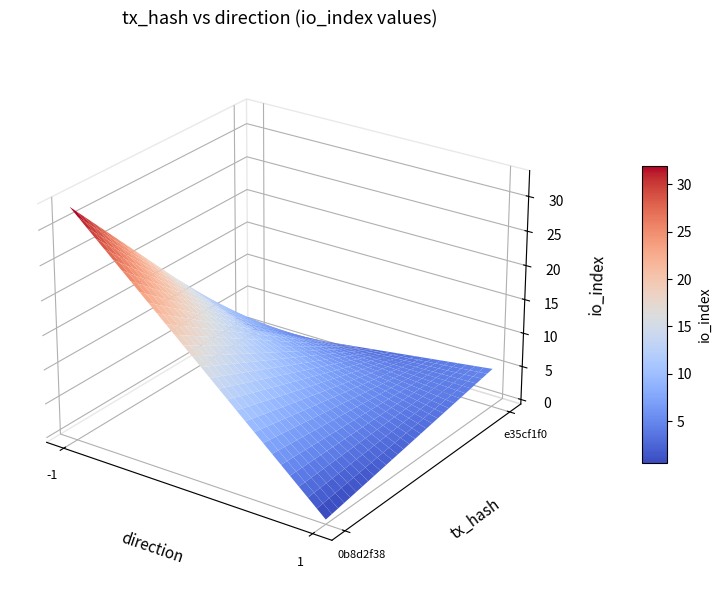

Is the value of e35cf1f0494a081182a781fbdf51338be3cfe24 at direction greater than the value of 0b8d2f383795d4cf778f48675663616213f6491 at io_index?

No